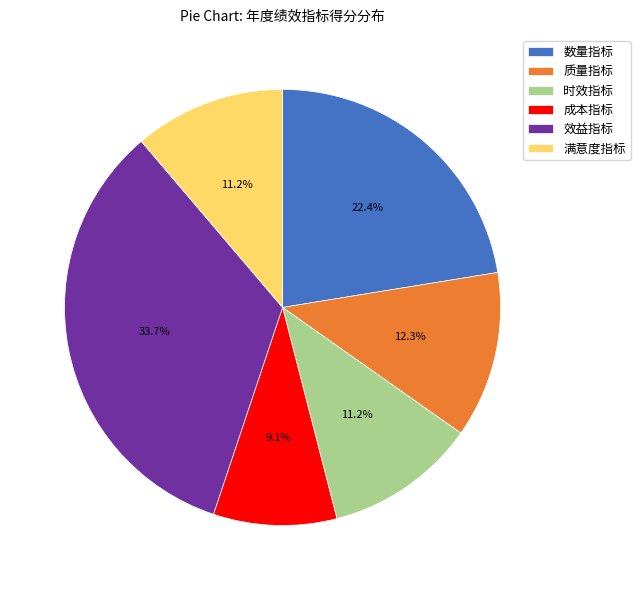

What percentage is the 效益指标 slice, to the nearest percent?

34%